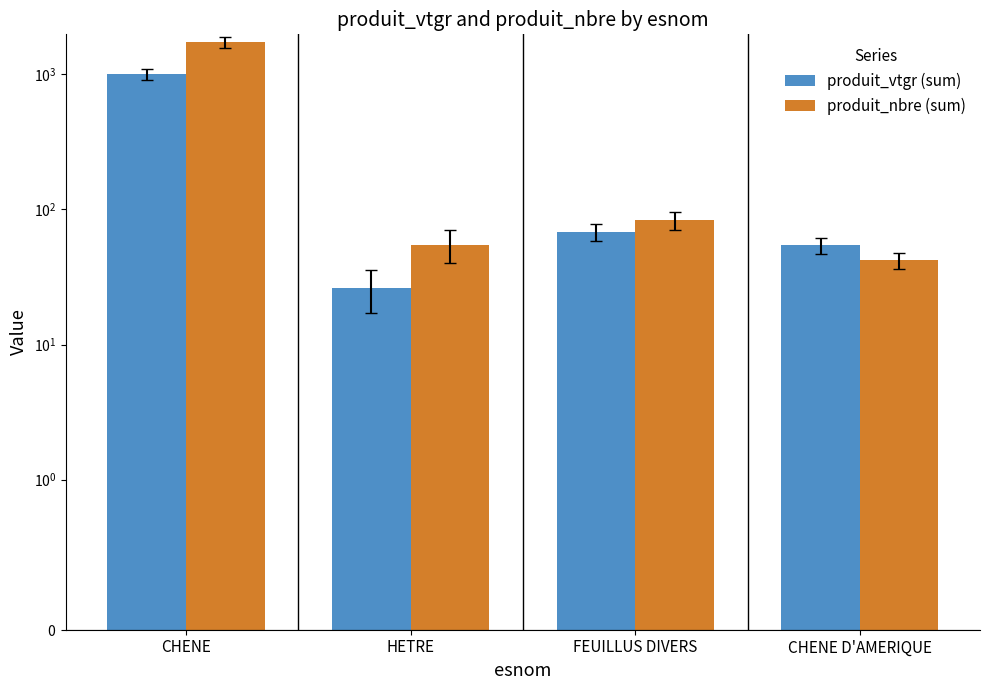

What is the label of the 4th bar from the right?

CHENE